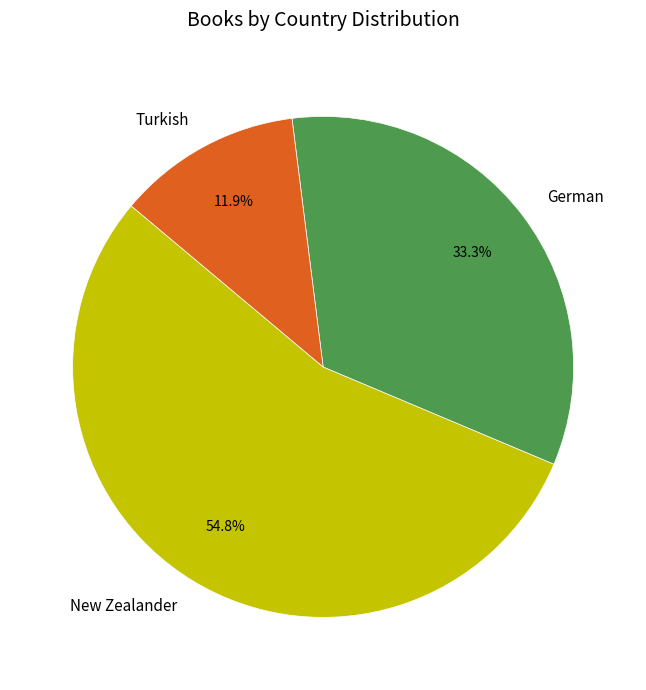

How many segments does this pie chart have?

3